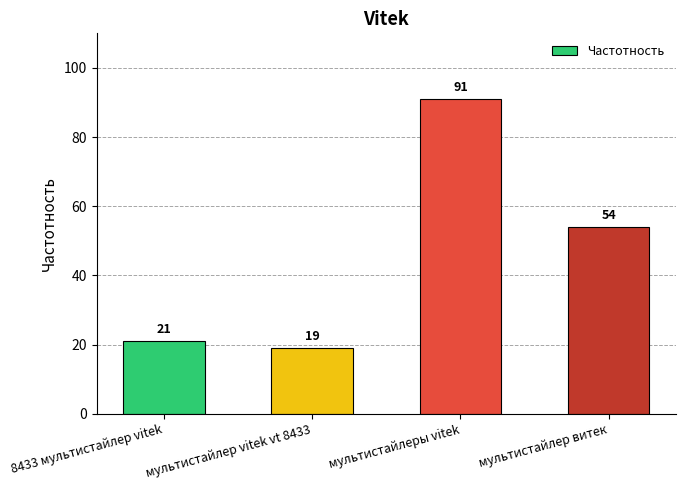

What is the maximum value shown in the chart?

91